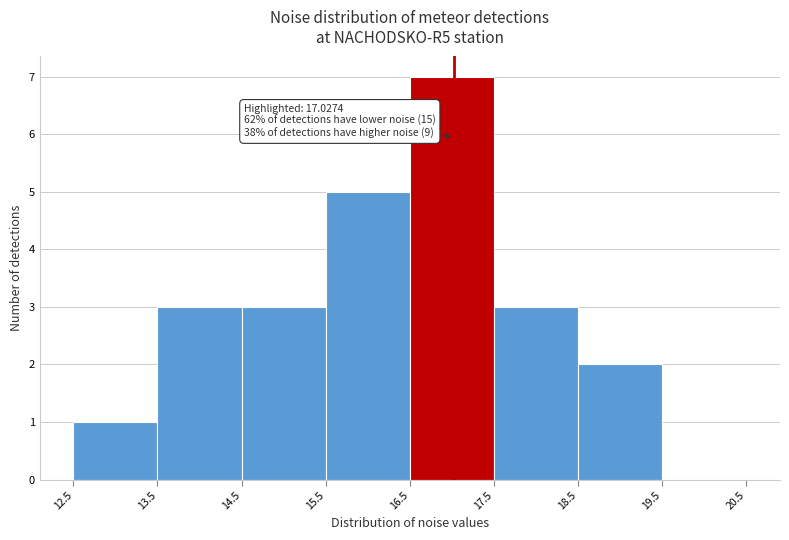

Over which range of the x-axis is the bar tallest?

16.5 to 17.5